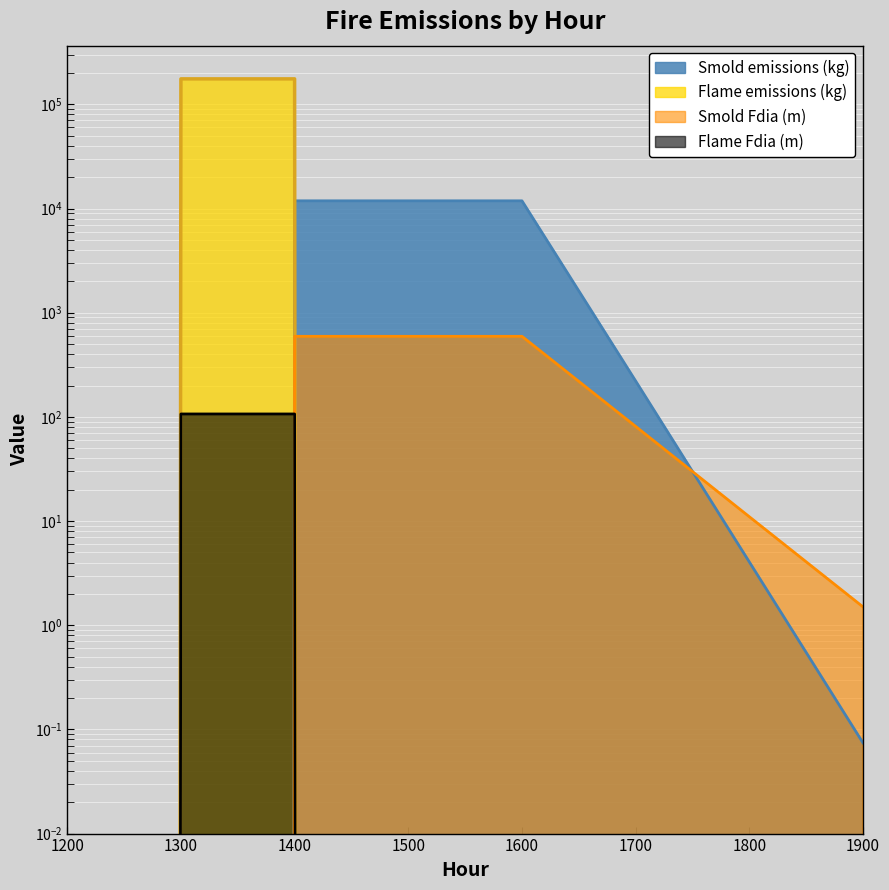

Which series has the largest total across all categories?

Flame emissions (kg)